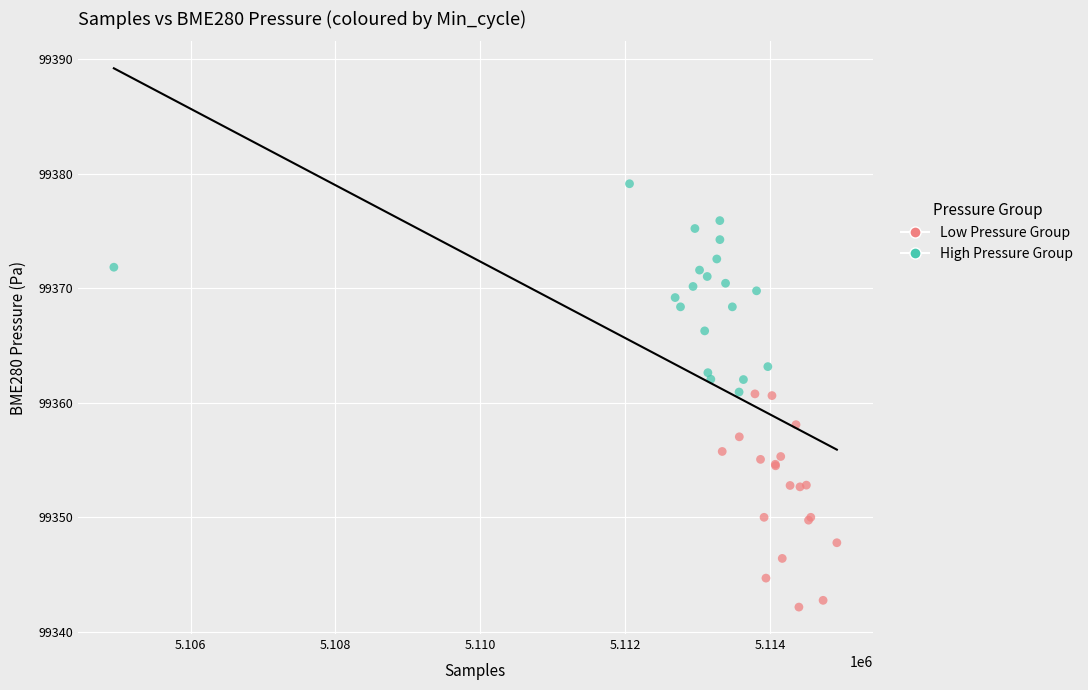

Which series contains the highest Y value?

High Pressure Group